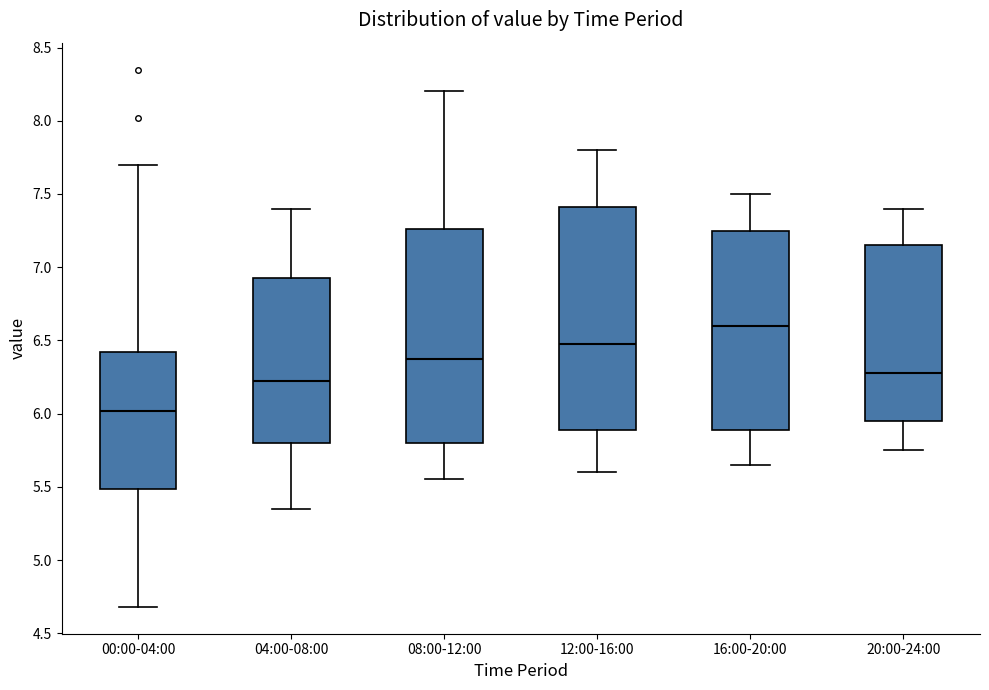

Reading left to right, transcribe this box plot: for each box, give where its median line is, the range the box spans, and where its two whiskers end, as read against the y-axis. The values are not printed on the chart, so give them approximately, as read against the axis.

00:00-04:00: median 6.00, box 5.50 to 6.40, whiskers 4.70 to 7.70
04:00-08:00: median 6.25, box 5.80 to 6.95, whiskers 5.35 to 7.40
08:00-12:00: median 6.40, box 5.80 to 7.25, whiskers 5.55 to 8.20
12:00-16:00: median 6.50, box 5.90 to 7.40, whiskers 5.60 to 7.80
16:00-20:00: median 6.60, box 5.90 to 7.25, whiskers 5.65 to 7.50
20:00-24:00: median 6.30, box 5.95 to 7.15, whiskers 5.75 to 7.40